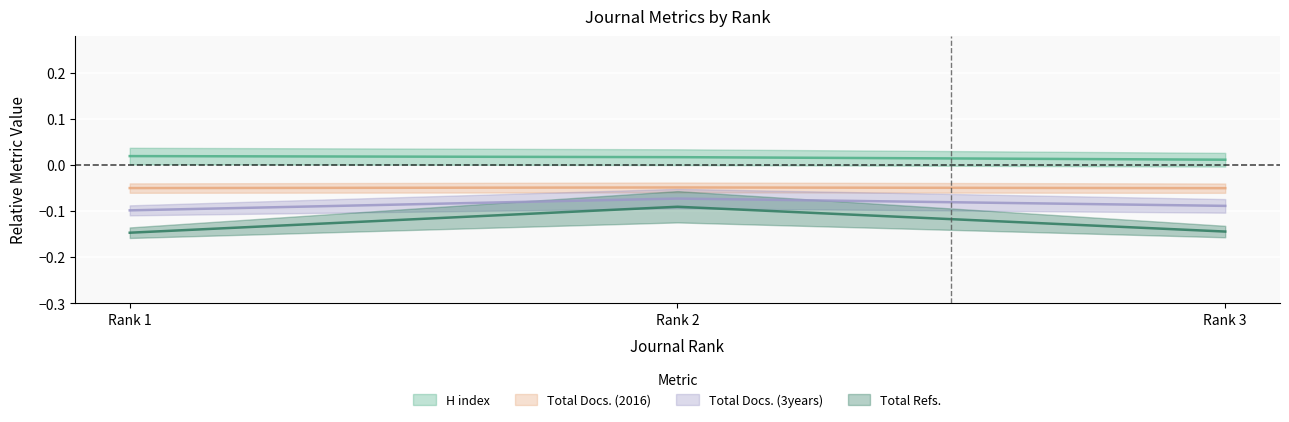

The value of Total Refs. at Rank 1 is -0.1. True or false?

True